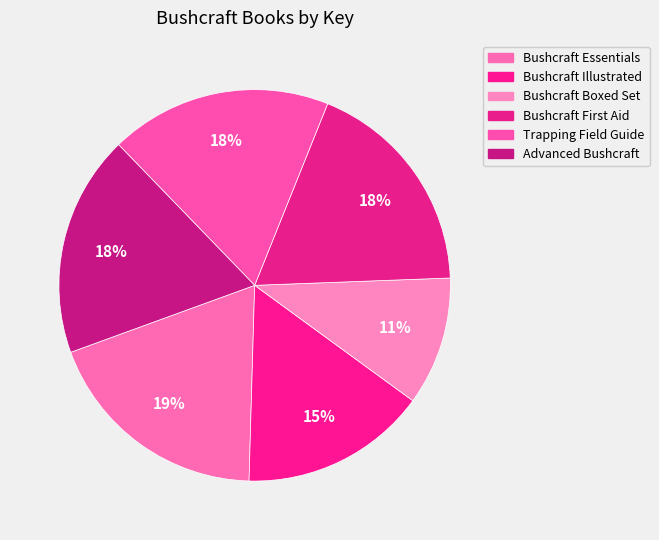

How many slices are in this pie chart?

6